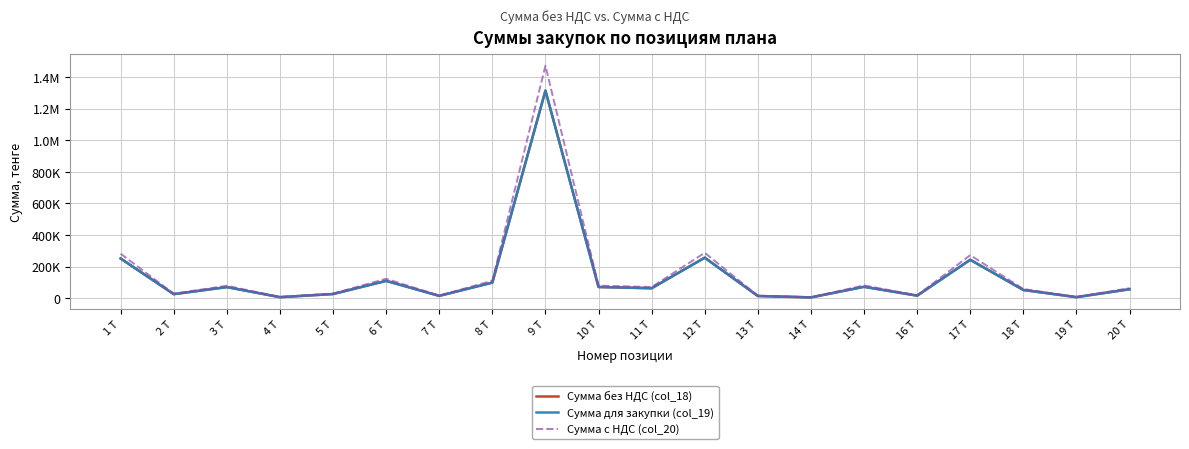

Rank the series at 12 Т from lowest to highest value.

Сумма без НДС (col_18), Сумма для закупки (col_19), Сумма с НДС (col_20)